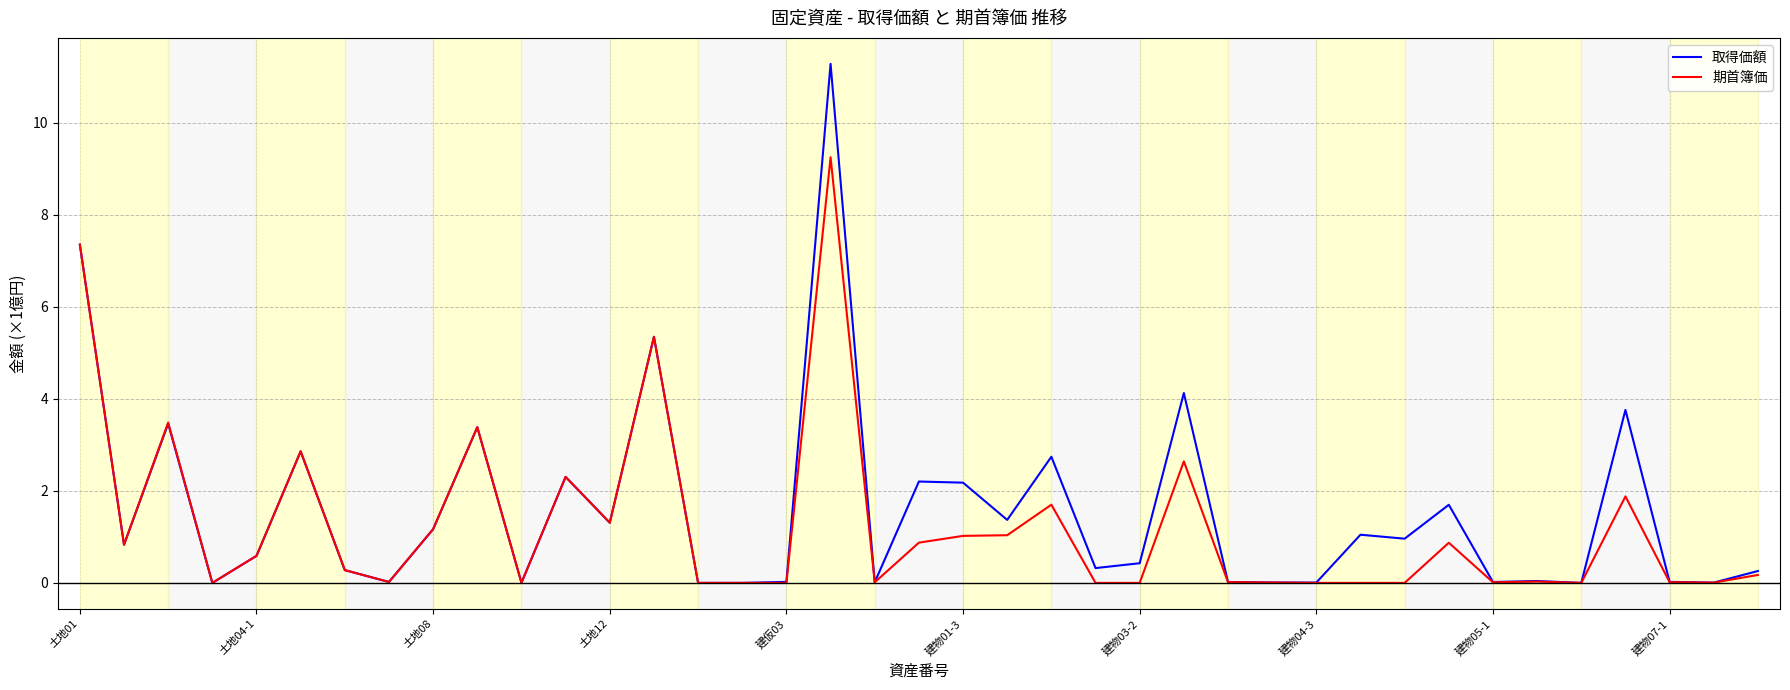

Rank the series by their maximum value, from highest to lowest.

取得価額, 期首簿価